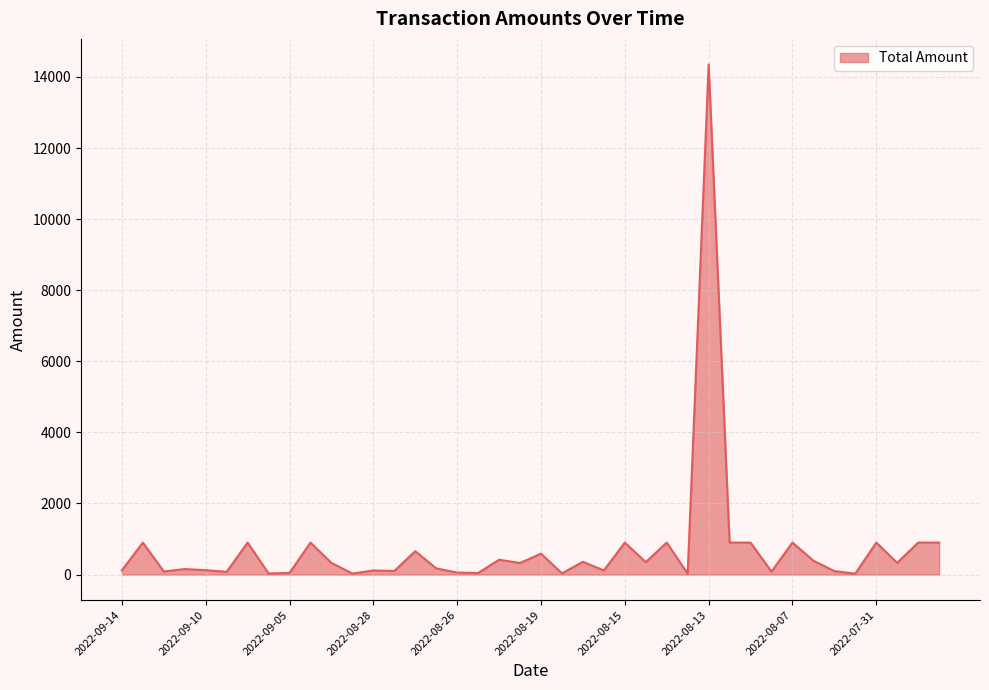

What is the greatest value displayed?

14352.4